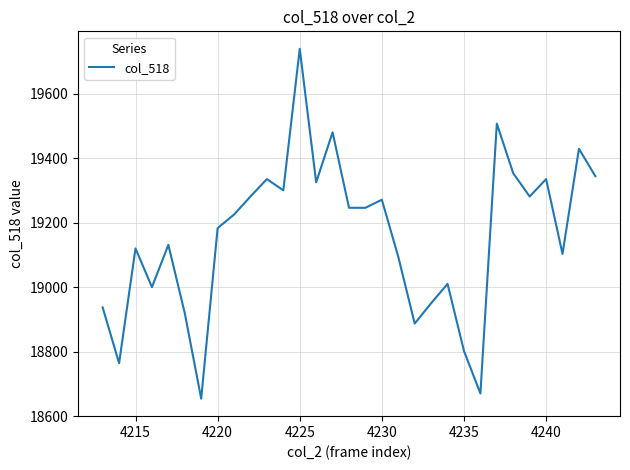

What is the difference between the maximum and minimum values?

1085